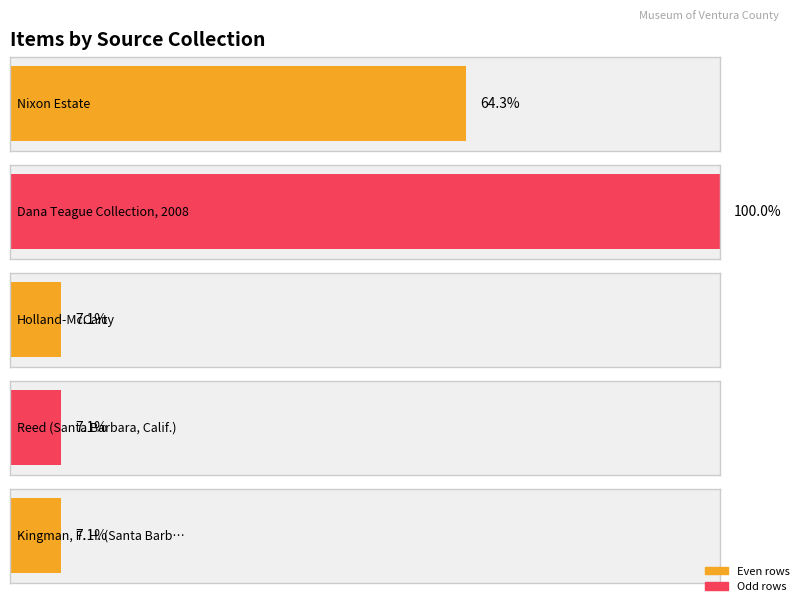

How many bars are there in total?

5